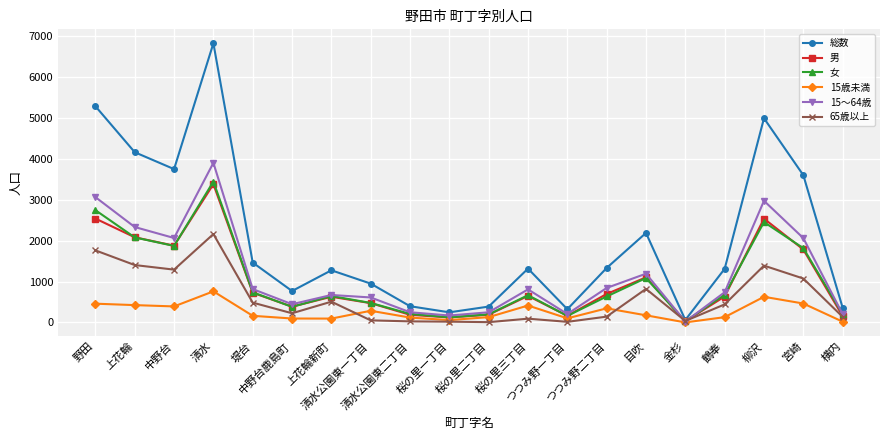

What are all the series names shown in the legend?

総数, 男, 女, 15歳未満, 15～64歳, 65歳以上